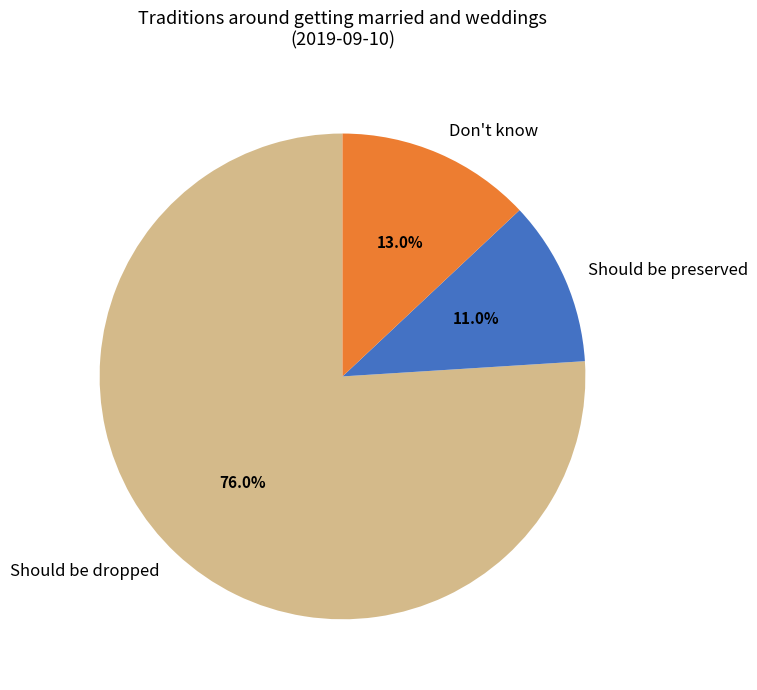

What percentage is the Should be preserved slice, to the nearest percent?

11%